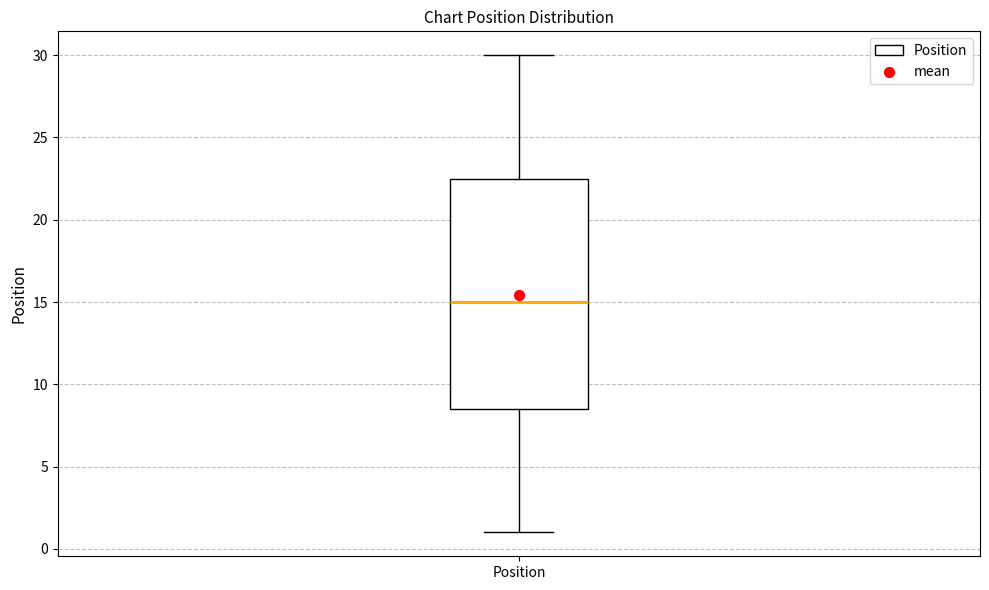

Where does the lower whisker of the box for Position end on the y-axis? The values are not printed on the chart, so give them approximately, as read against the axis.

1.0